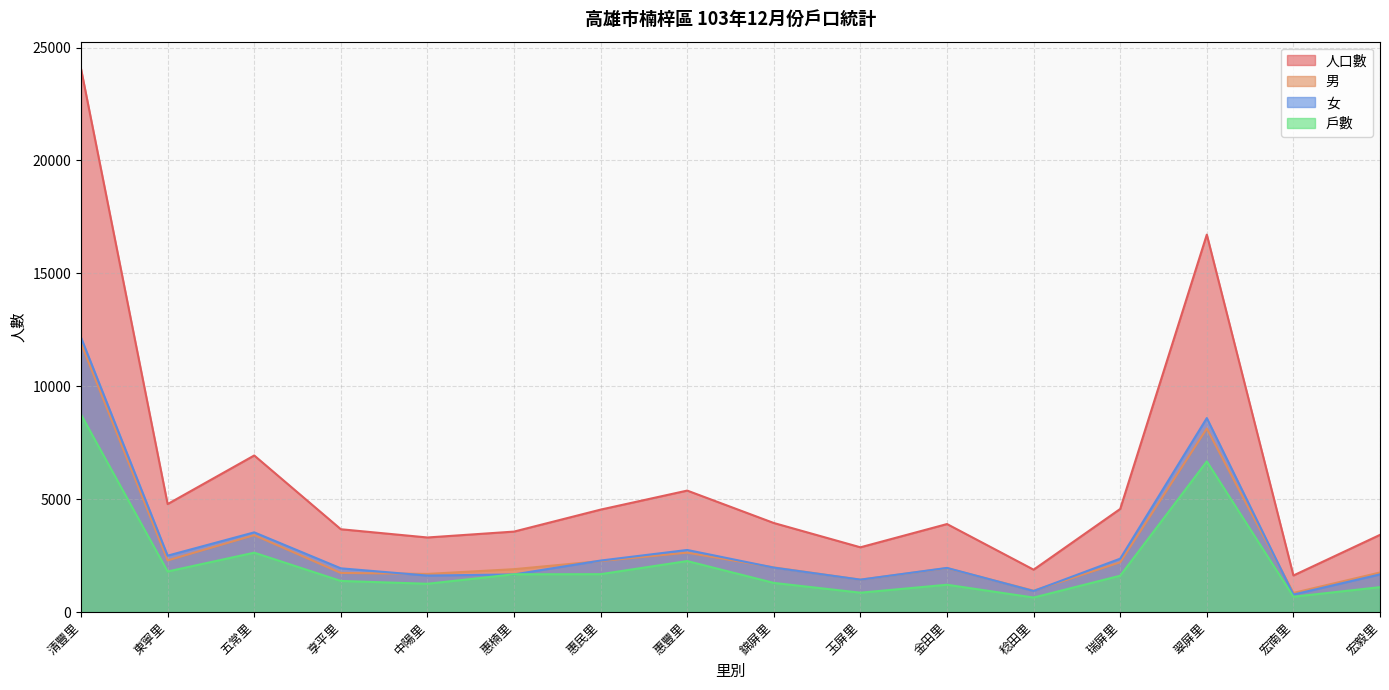

What is the difference between the maximum and minimum values in the 戶數 series?

8100